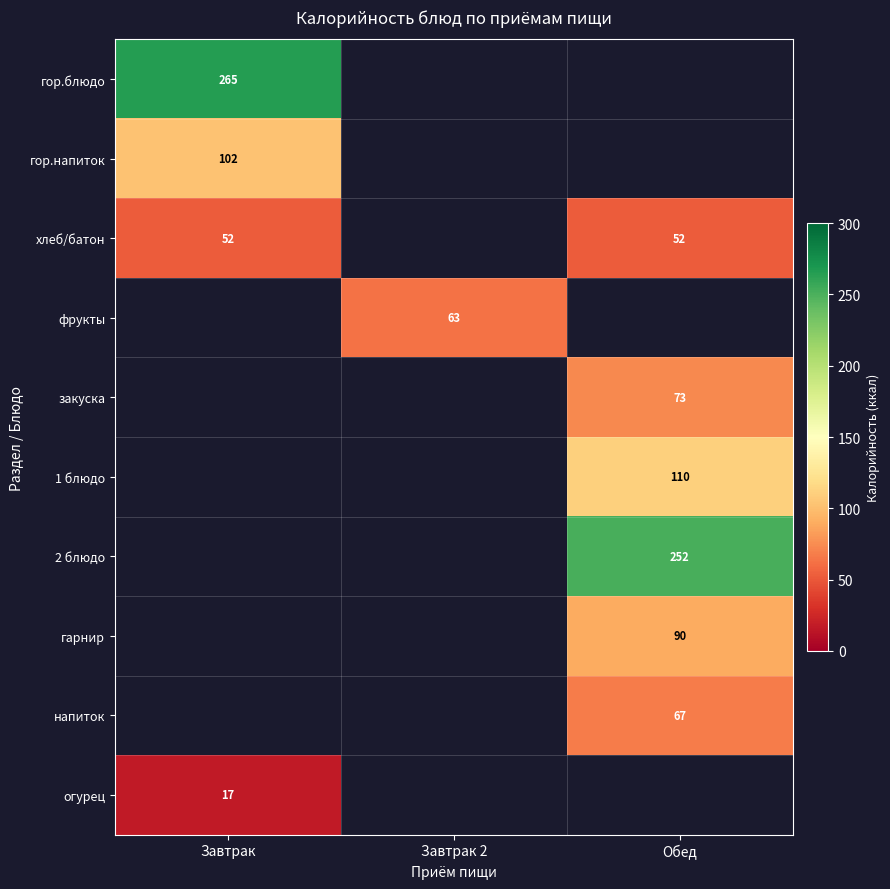

Is it true that хлеб/батон equals 33 at Завтрак?

False